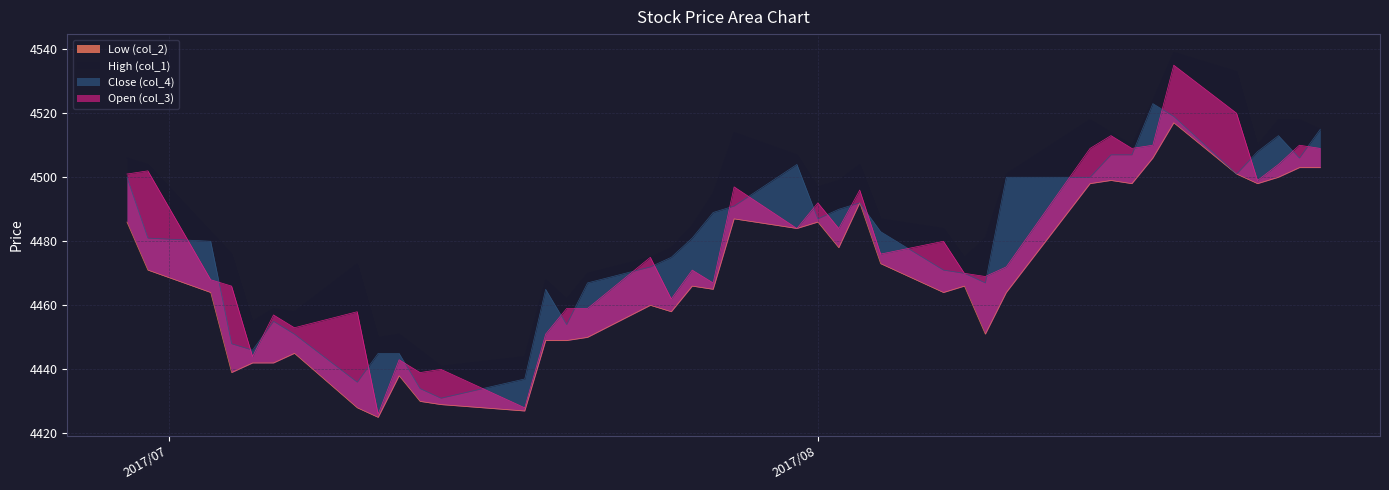

True or false: High (col_1) and Close (col_4) intersect in this chart.

False